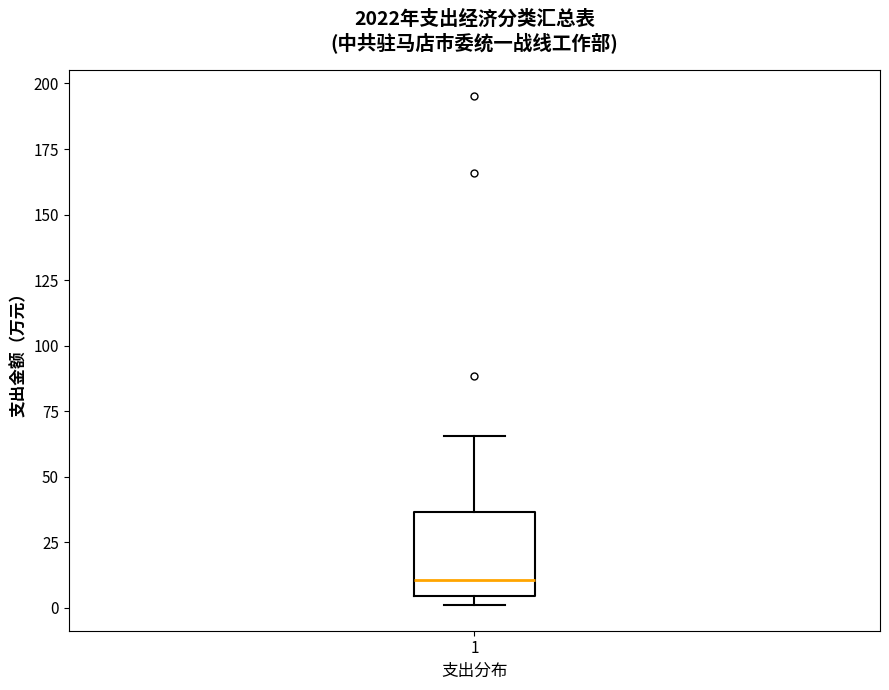

Where is the lower edge of the box at x = 1 on the y-axis? The values are not printed on the chart, so give them approximately, as read against the axis.

5